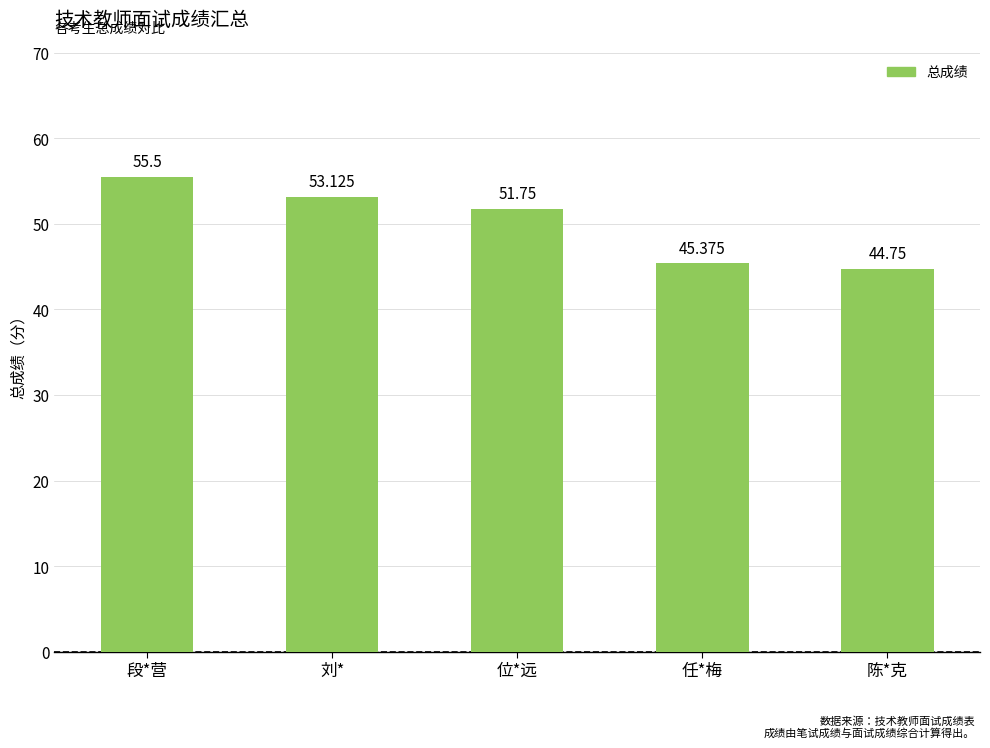

The chart shows a value of 13.2 at 段*营. True or false?

False